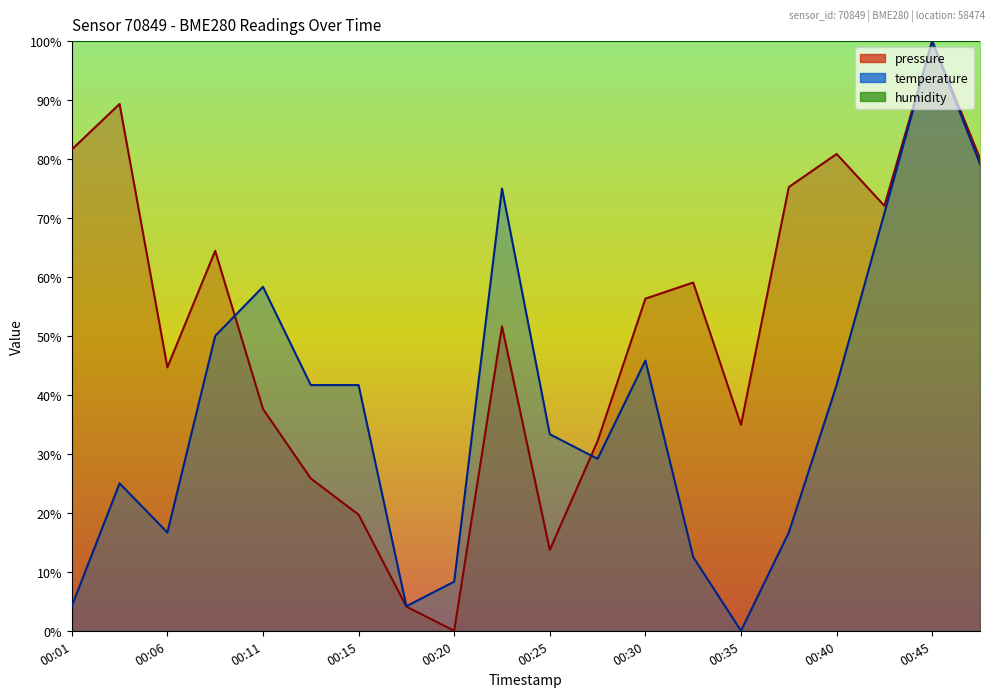

What is the sum of all pressure values?

1023.4